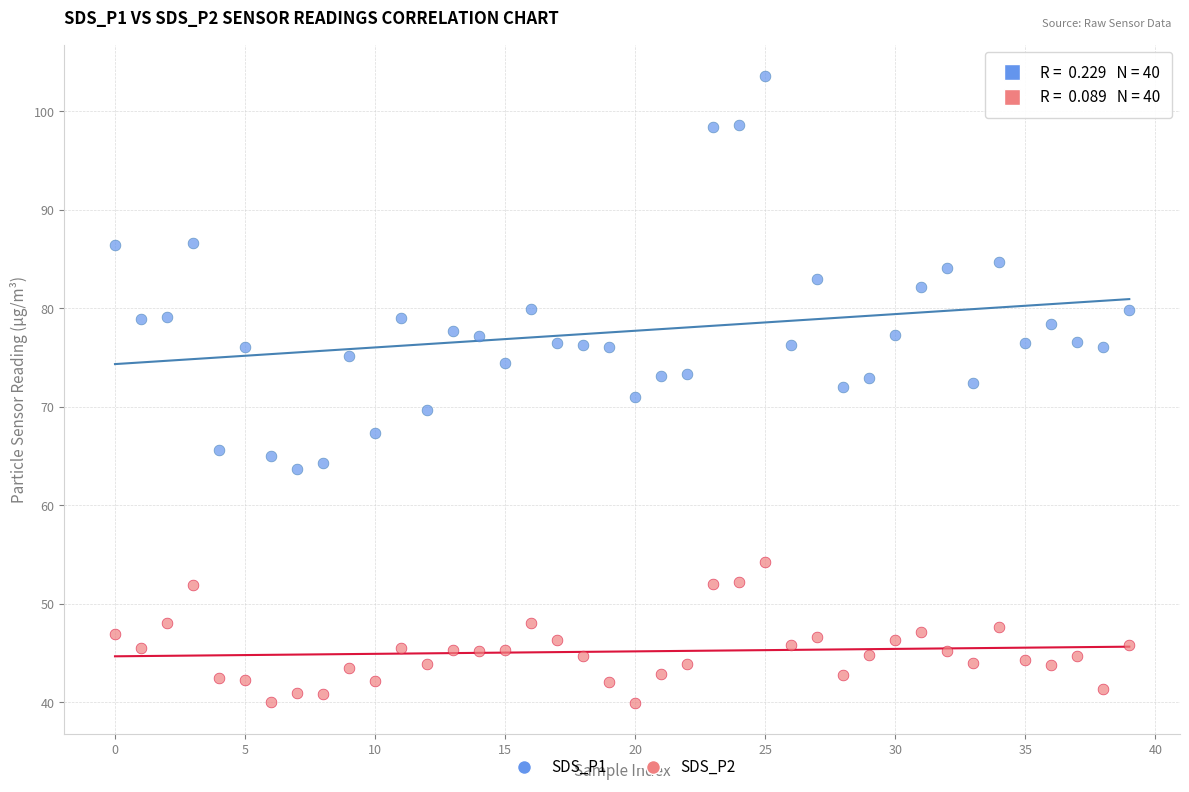

Which series has the widest spread of Y values?

SDS_P1